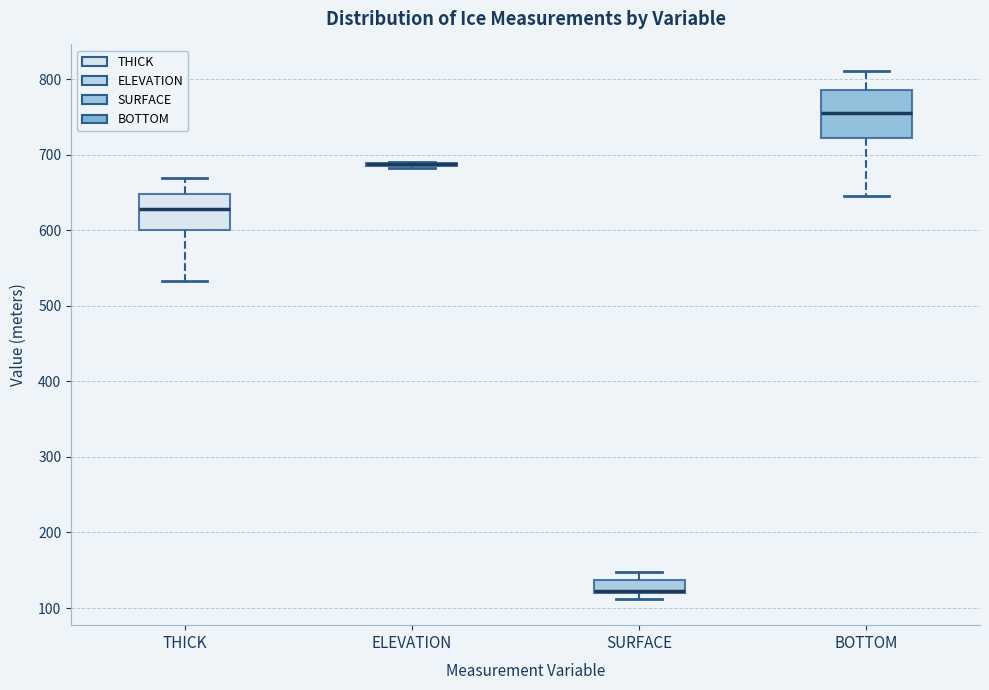

Where does the median line of the box for THICK sit on the y-axis? The values are not printed on the chart, so give them approximately, as read against the axis.

630